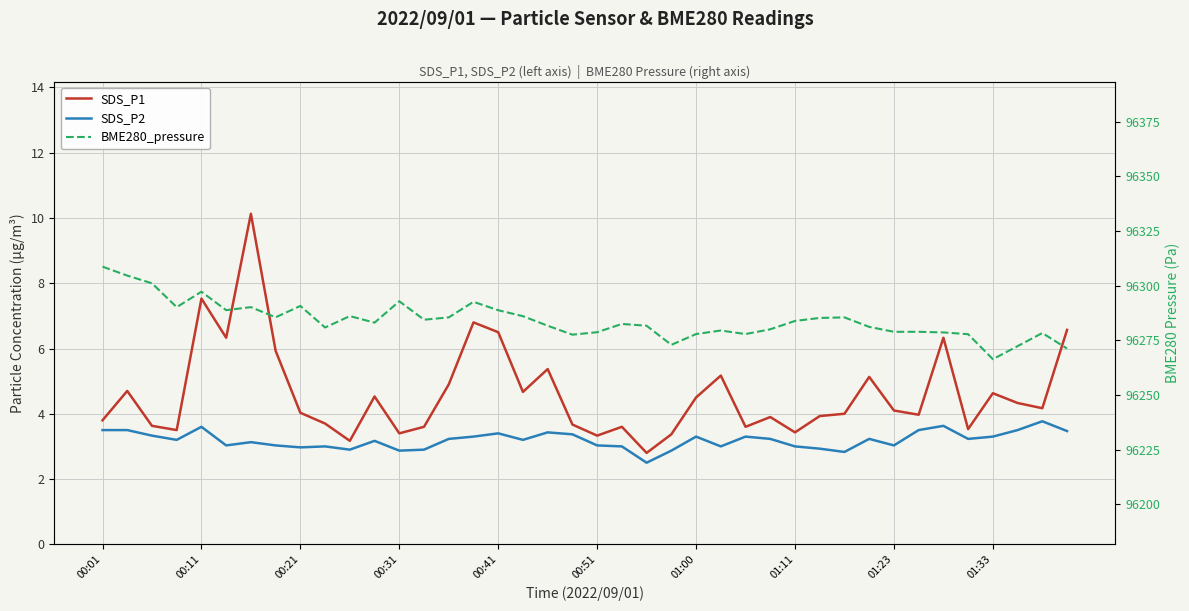

Is the value of SDS_P2 at 19 greater than the value of SDS_P1 at 00:31?

No